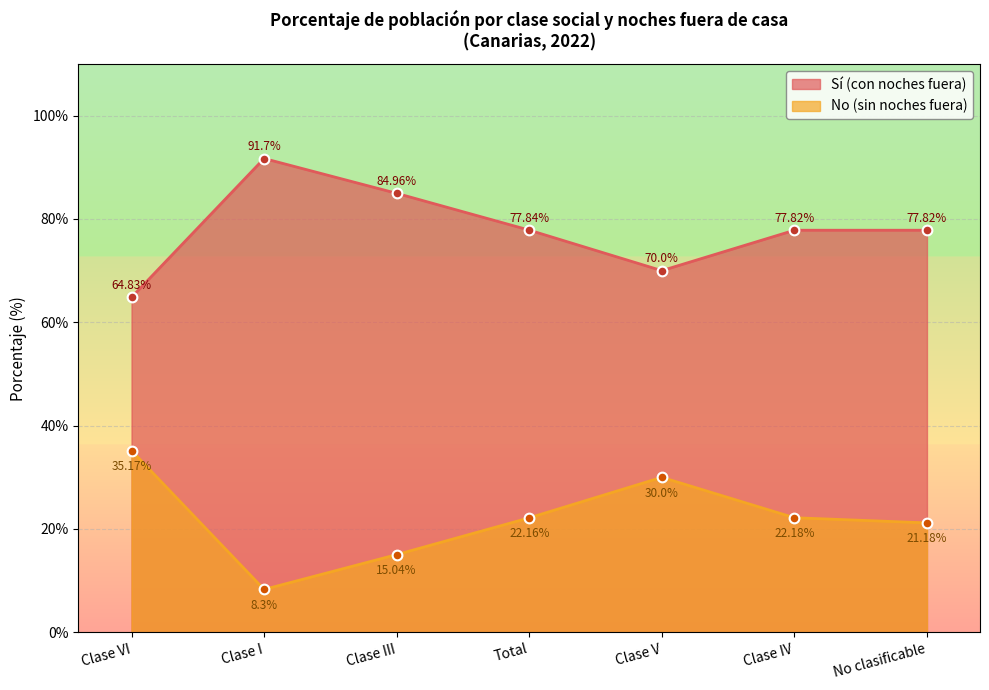

True or false: Sí (con noches fuera) and No (sin noches fuera) intersect in this chart.

False